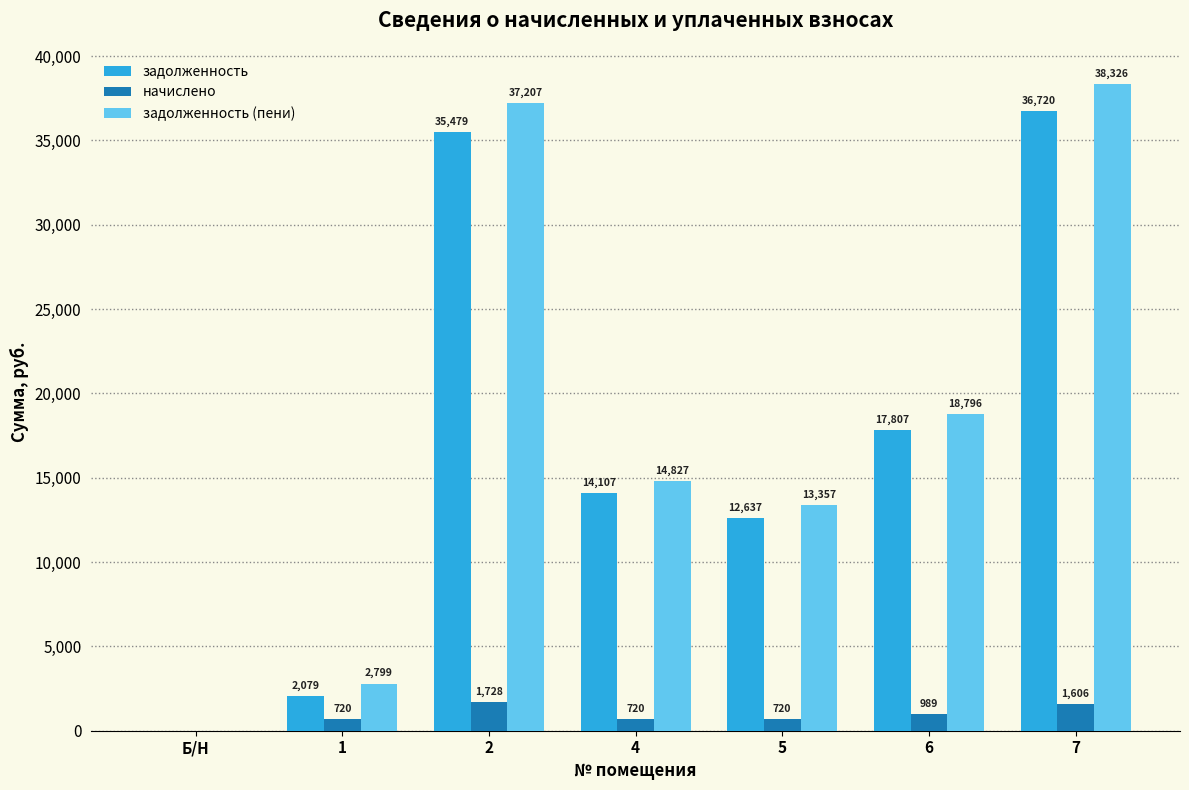

What is the highest value of the задолженность (пени) series?

38325.6